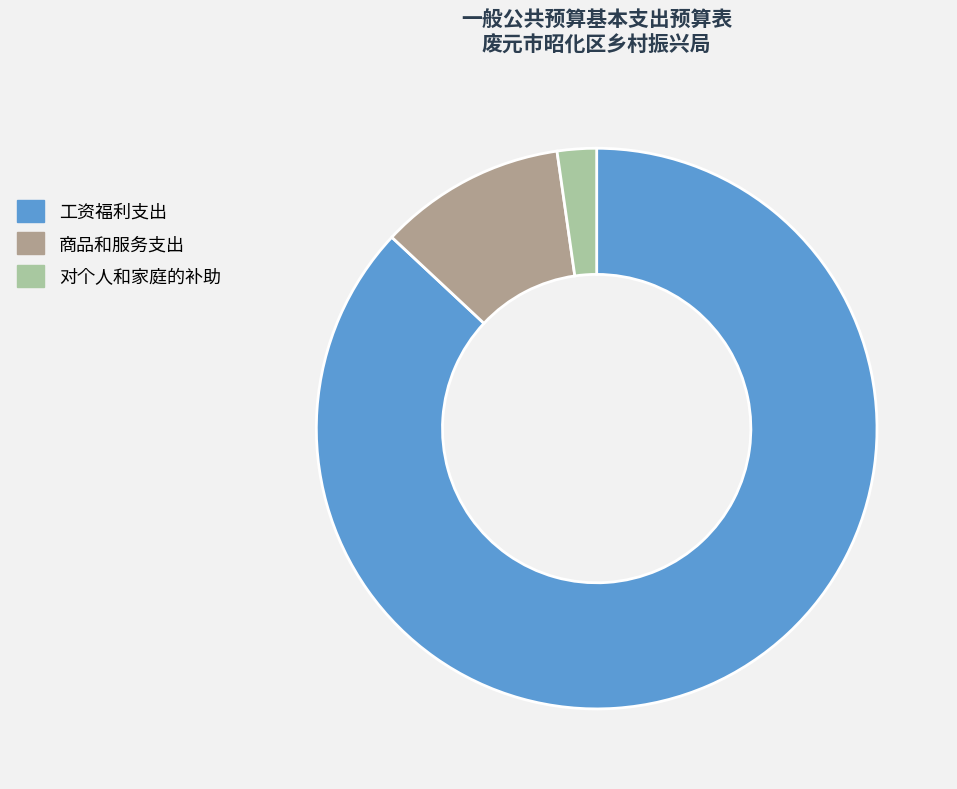

Count the number of slices in the pie.

3